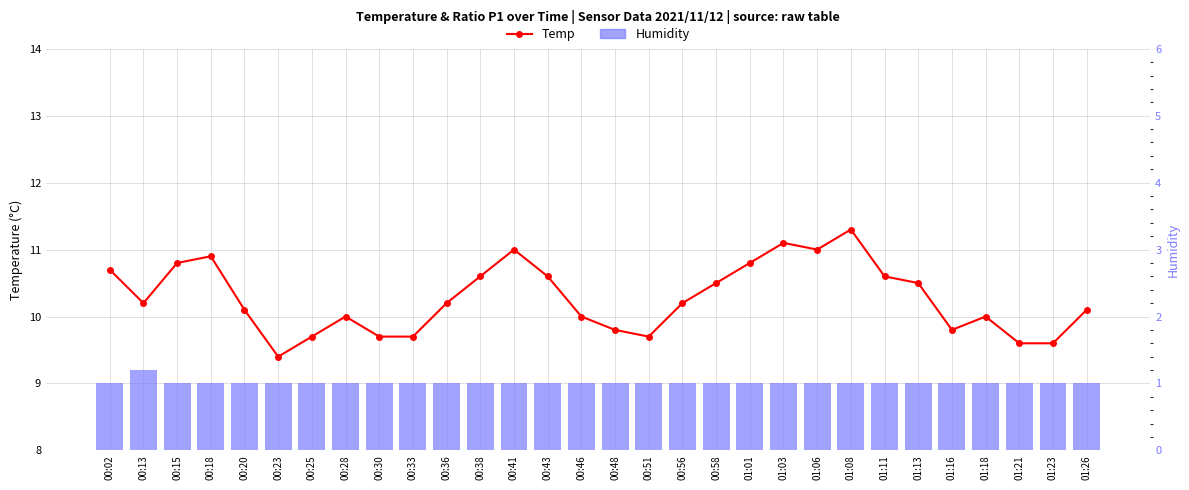

What is the lowest value of the Temp series?

9.4